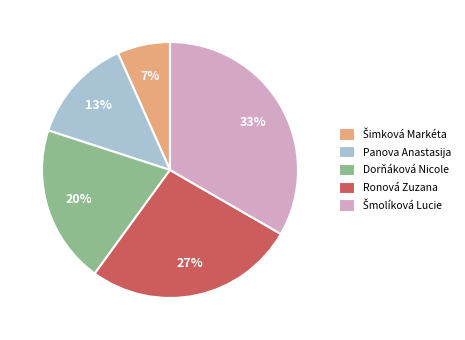

The Dorňáková Nicole slice represents 11% of the pie. True or false?

False